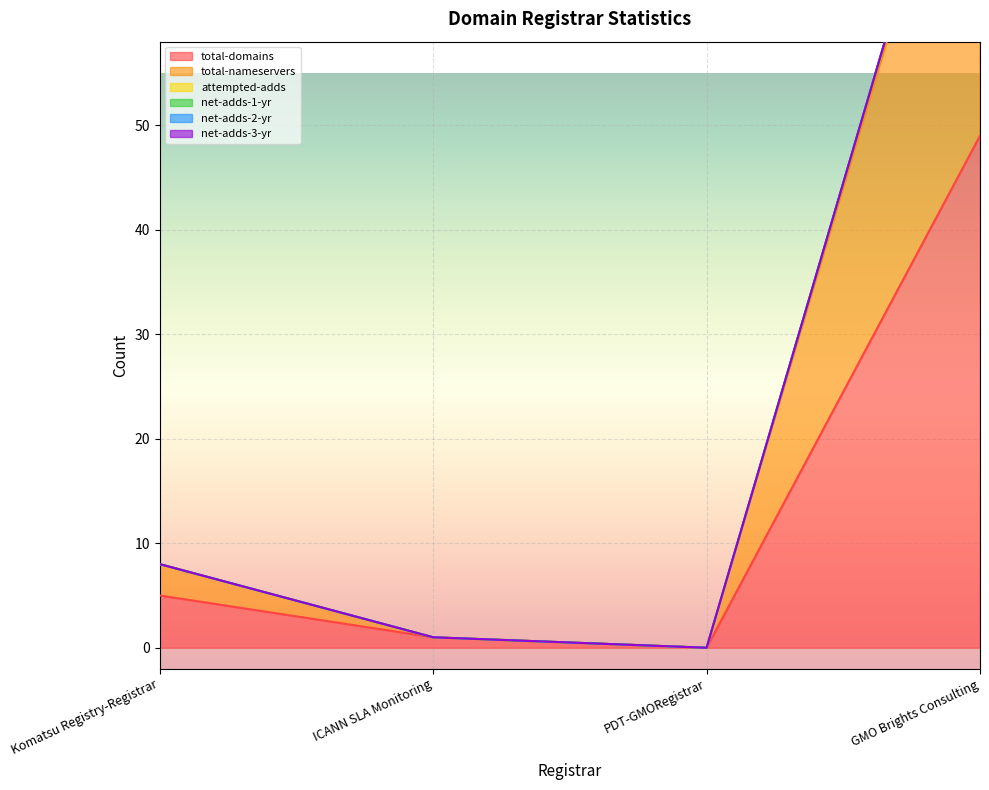

What is the sum of the total-nameservers values at Komatsu Registry-Registrar and ICANN SLA Monitoring?

9